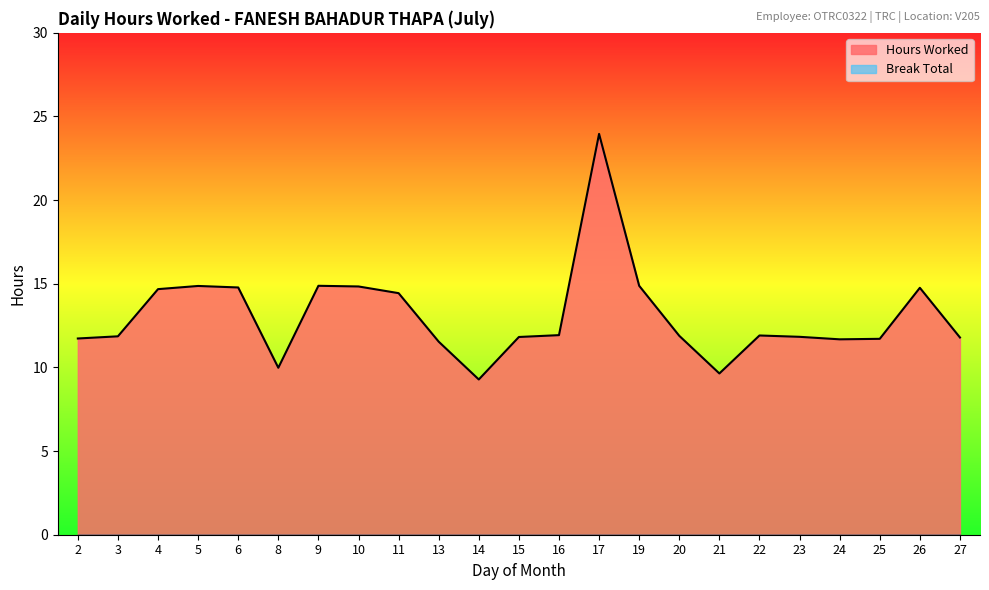

Reading left to right, list all the values displayed in this chart.

2=11.7	3=11.9	4=14.7	5=14.9	6=14.8	8=10.0	9=14.9	10=14.8	11=14.4	13=11.5	14=9.3	15=11.8	16=11.9	17=24.0	19=14.9	20=11.9	21=9.6	22=11.9	23=11.8	24=11.7	25=11.7	26=14.8	27=11.8